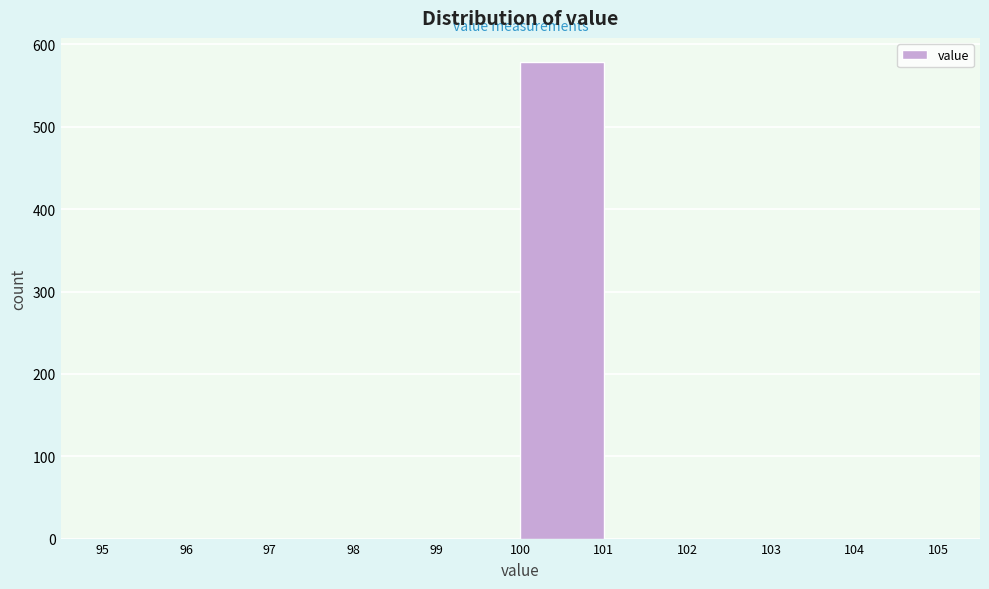

Reading left to right, transcribe this chart: for each bar, give the range it covers on the x-axis and its height. The values are not printed on the chart, so give them approximately, as read against the axis.

95 to 96: 0
96 to 97: 0
97 to 98: 0
98 to 99: 0
99 to 100: 0
100 to 101: 580
101 to 102: 0
102 to 103: 0
103 to 104: 0
104 to 105: 0